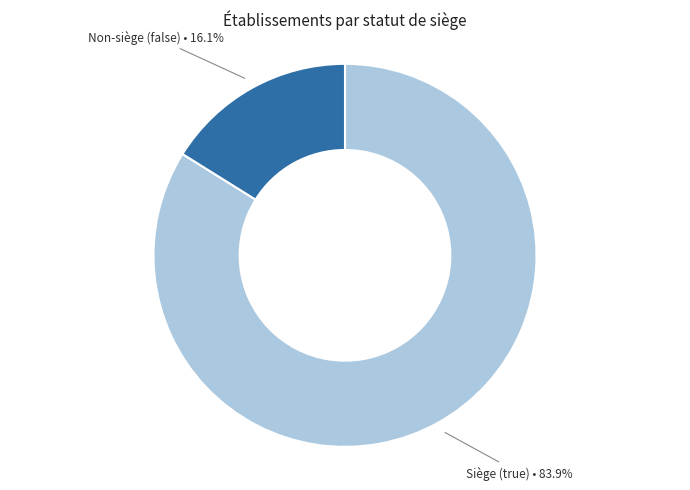

Which slice is the largest?

Siège (true)